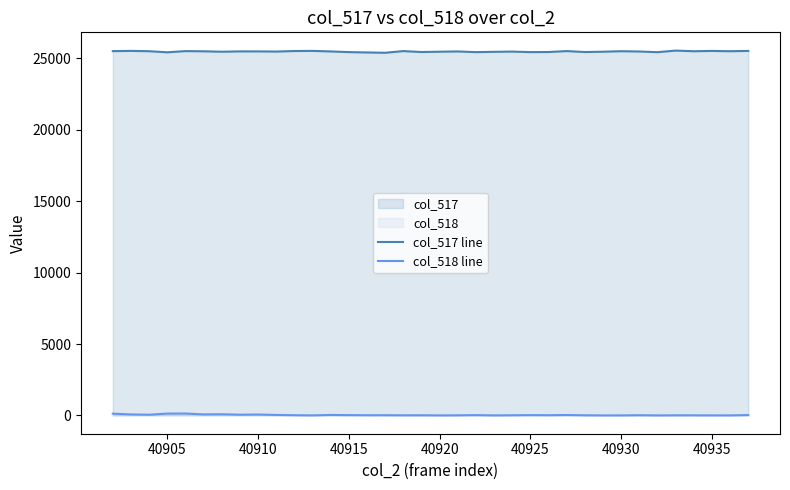

Which series has the largest total across all categories?

col_517 line